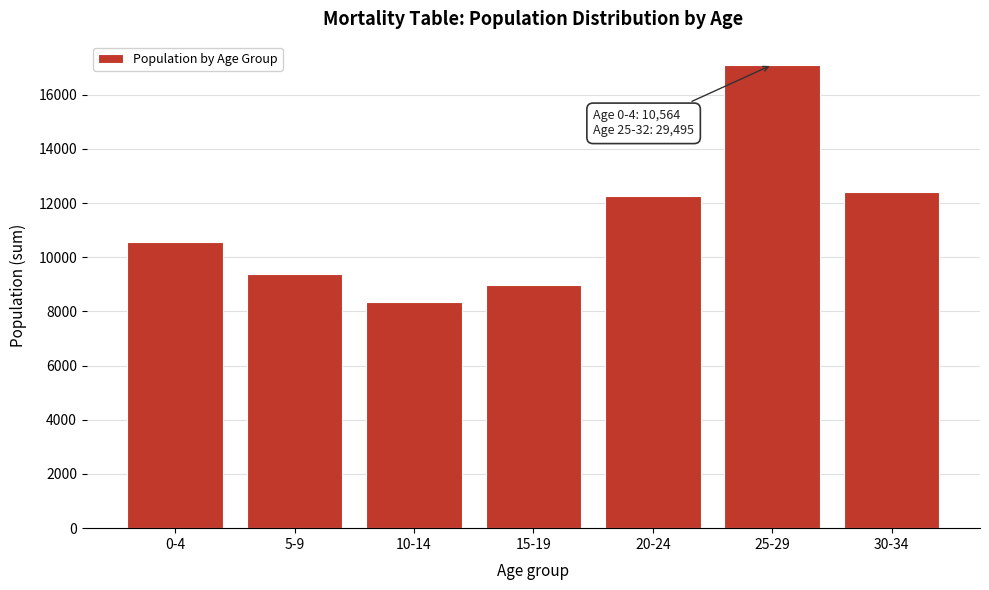

Reading left to right, list all the values displayed in this chart.

0-4=10564	5-9=9387	10-14=8344	15-19=8985	20-24=12245	25-29=17099	30-34=12396